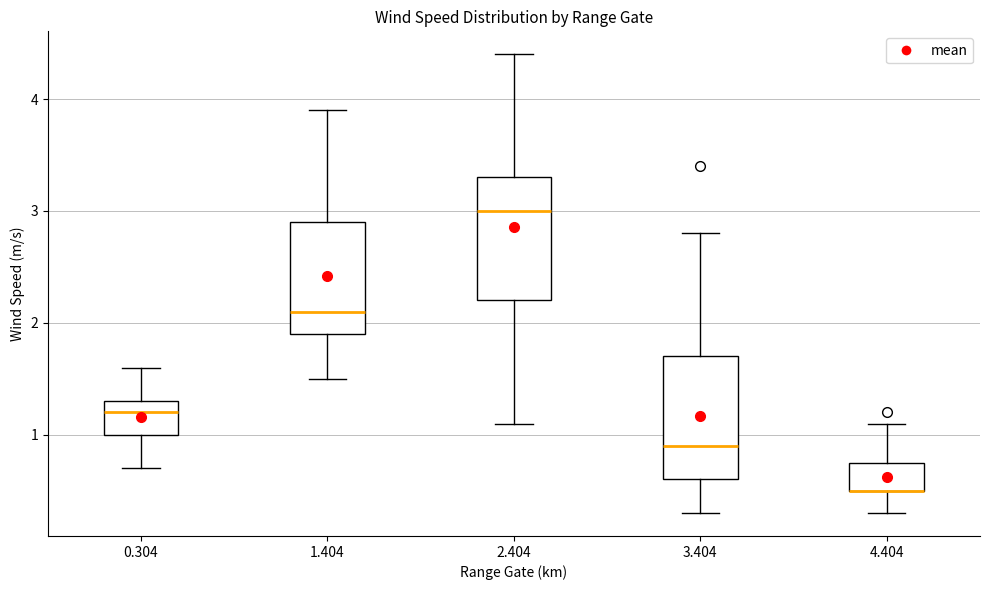

Where does the median line of the box at x = 1.404 sit on the y-axis? The values are not printed on the chart, so give them approximately, as read against the axis.

2.1